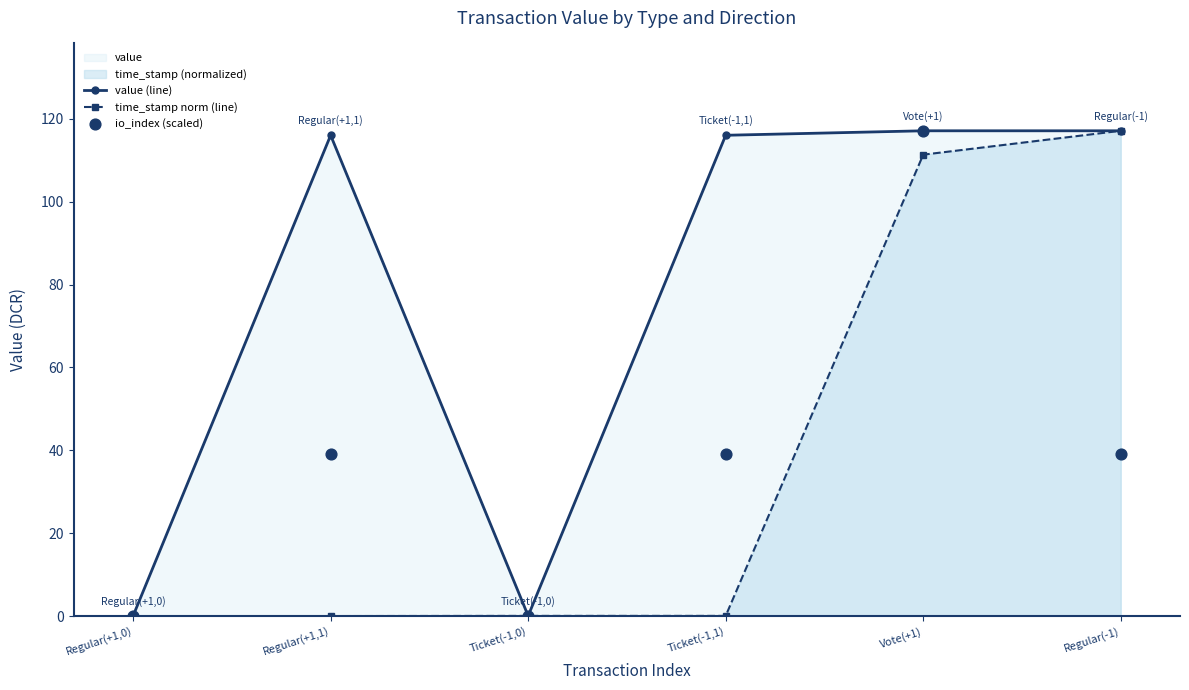

At how many categories does at least one series exceed 94?

4